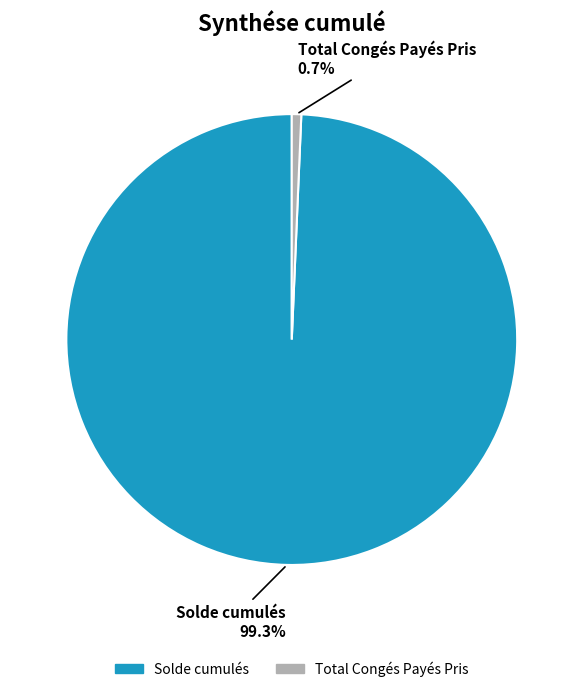

Rank the categories by value from highest to lowest.

Solde cumulés, Total Congés Payés Pris